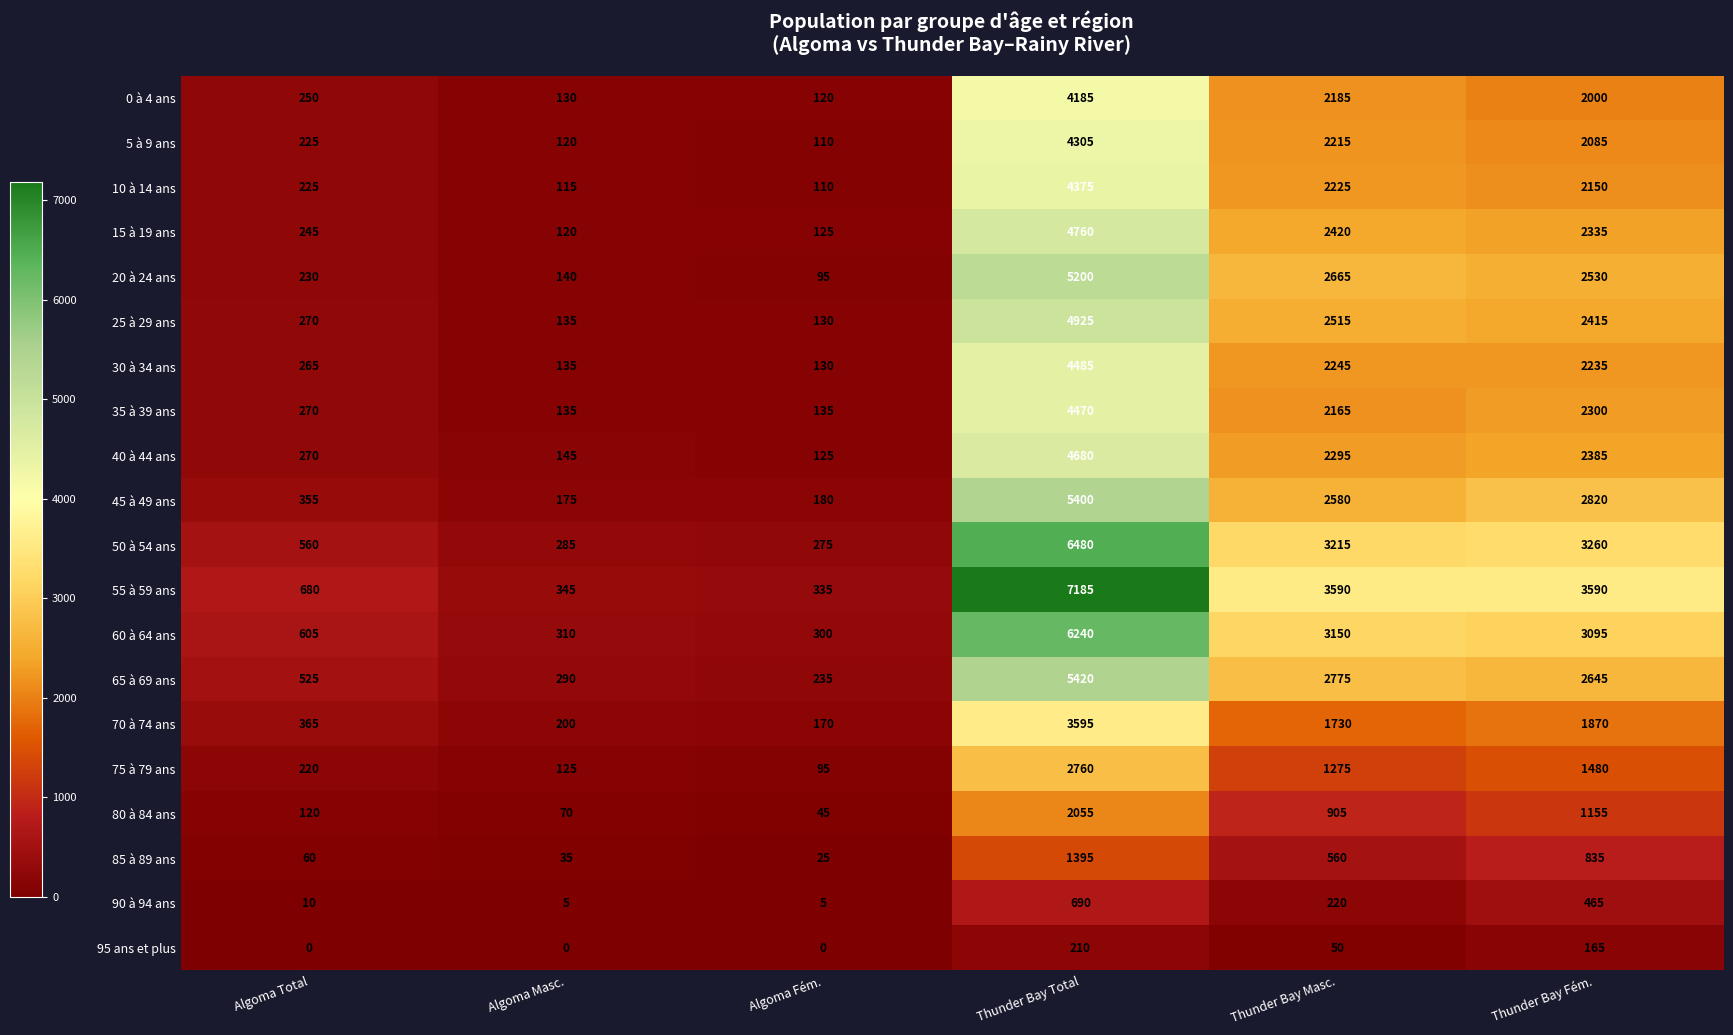

What is the difference between the 80 à 84 ans values at Thunder Bay Fém. and Algoma Masc.?

1085